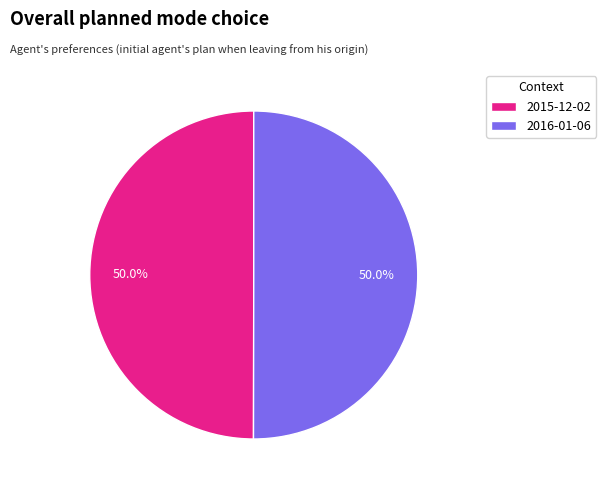

The 2015-12-02 slice represents 50% of the pie. True or false?

True